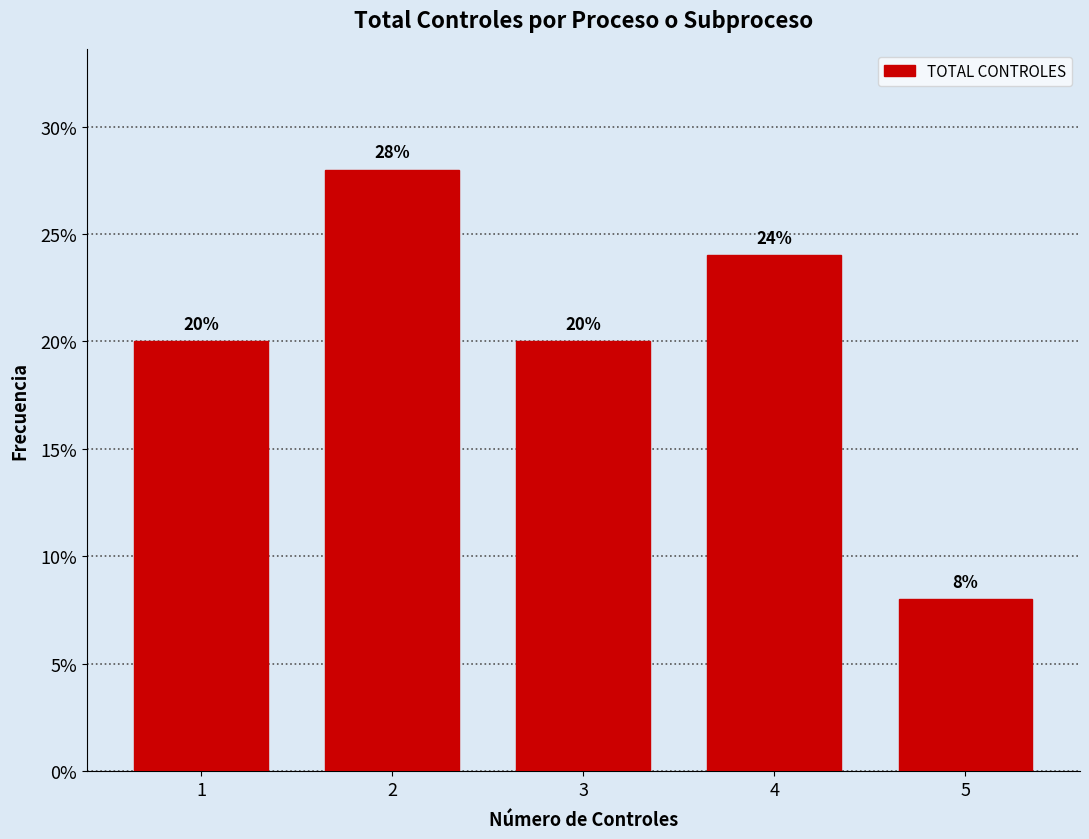

Reading left to right, transcribe all the data shown in this chart.

1=20.0	2=28.0	3=20.0	4=24.0	5=8.0